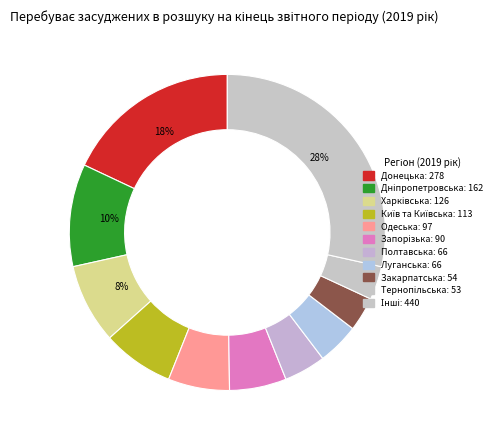

Count the number of slices in the pie.

11